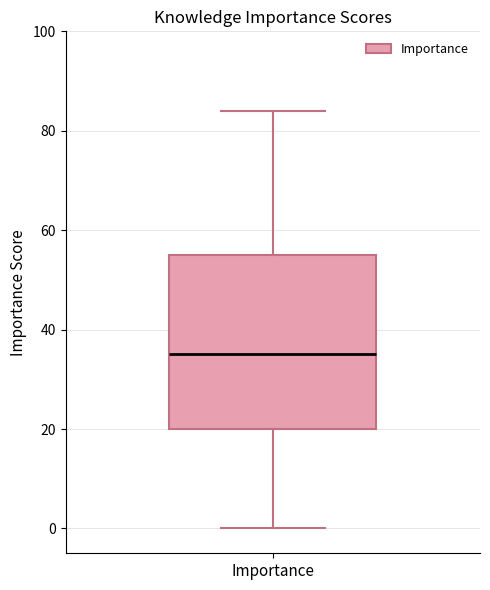

Read this box plot against the y-axis: the position of the median line, the range covered by the box, and the ends of both whiskers. The values are not printed on the chart, so give them approximately, as read against the axis.

median 36, box 20 to 56, whiskers 0 to 84